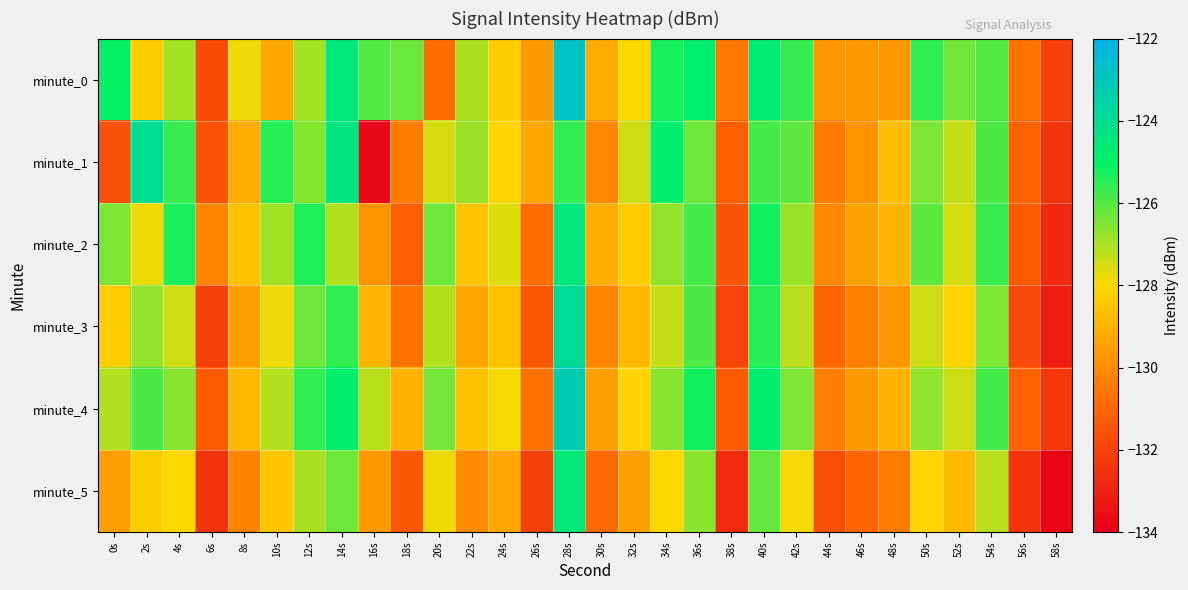

At which category is the sum across all series the highest?

28s